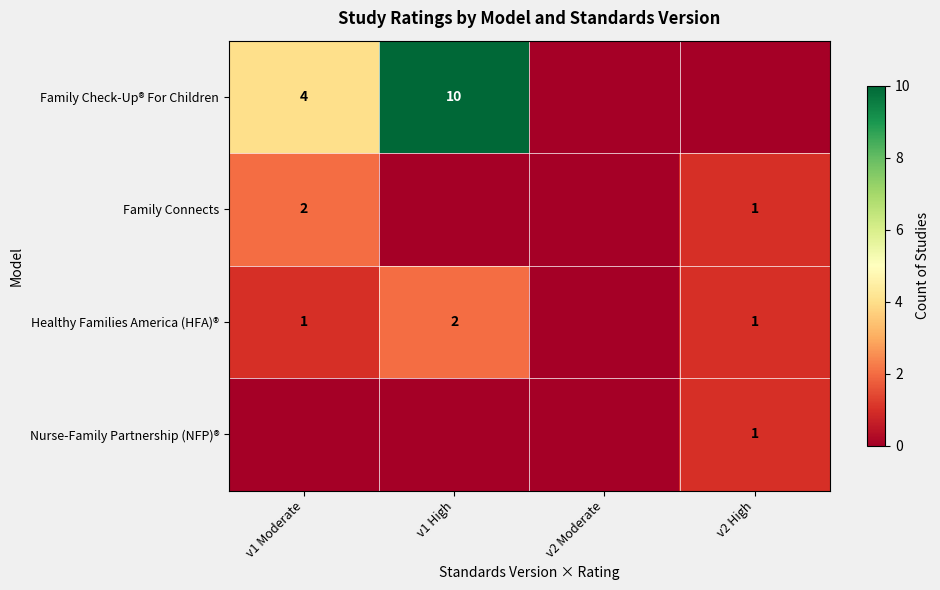

What is the difference between the Family Connects values at v2 High and v1 Moderate?

1